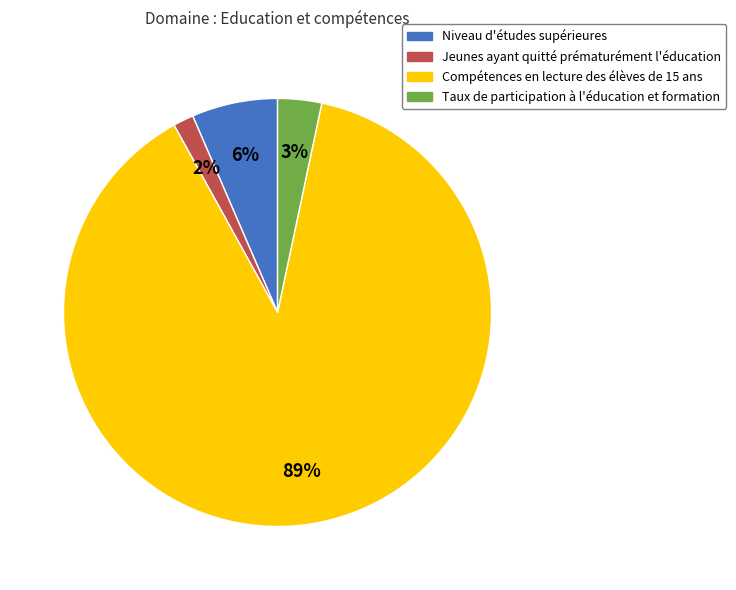

The Taux de participation à l'éducation et formation slice represents 3% of the pie. True or false?

True